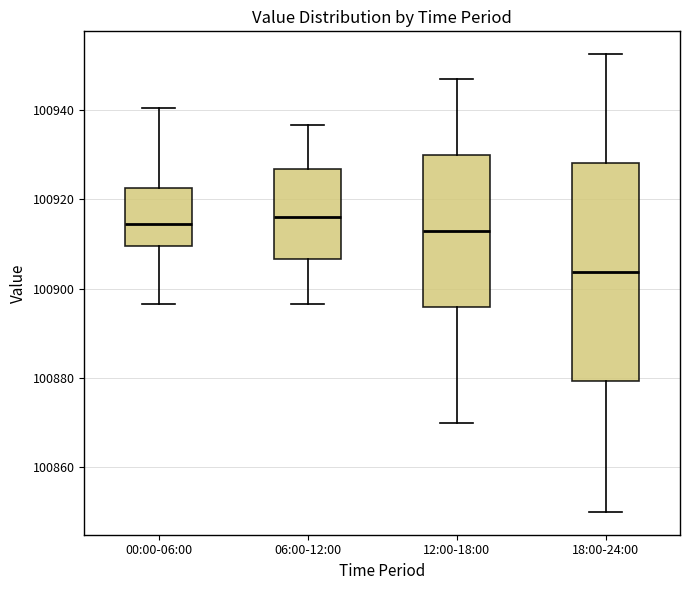

Where does the median line of the box for 18:00-24:00 sit on the y-axis? The values are not printed on the chart, so give them approximately, as read against the axis.

100904